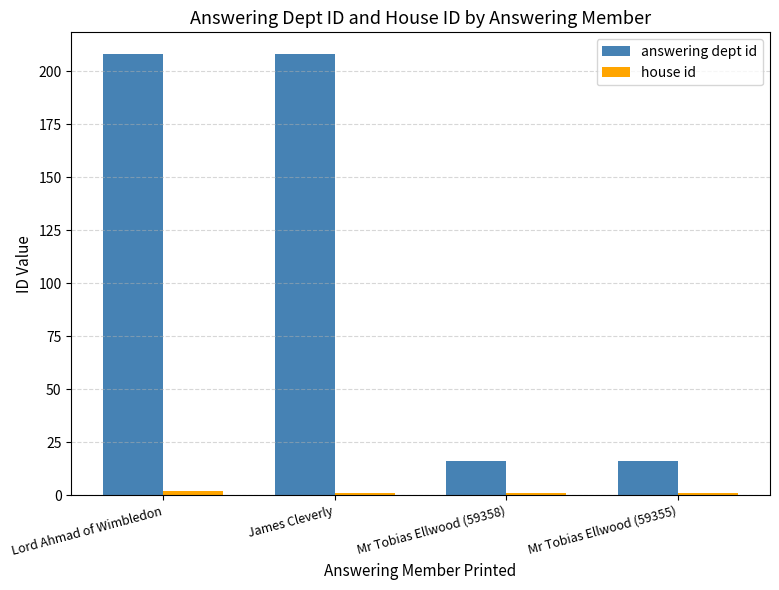

What is the difference between the second highest and minimum values in the answering dept id series?

192